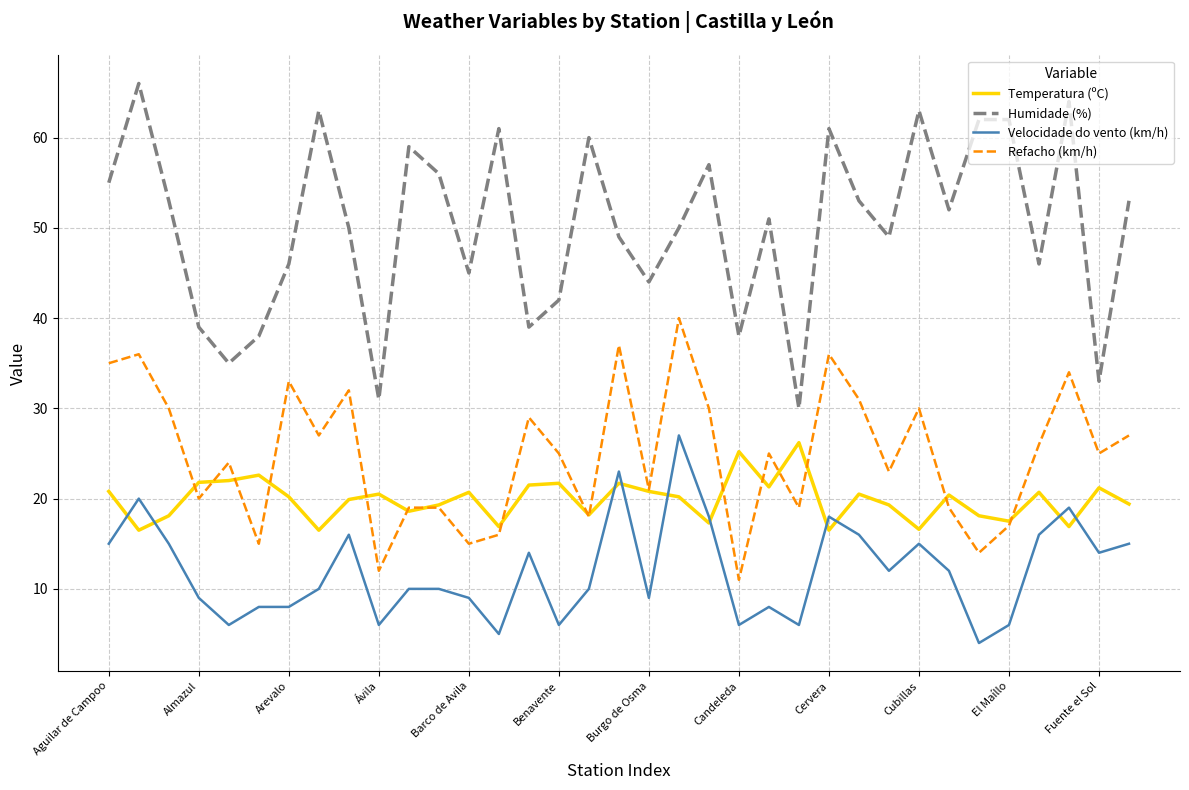

What is the maximum value shown in the chart?

66.0